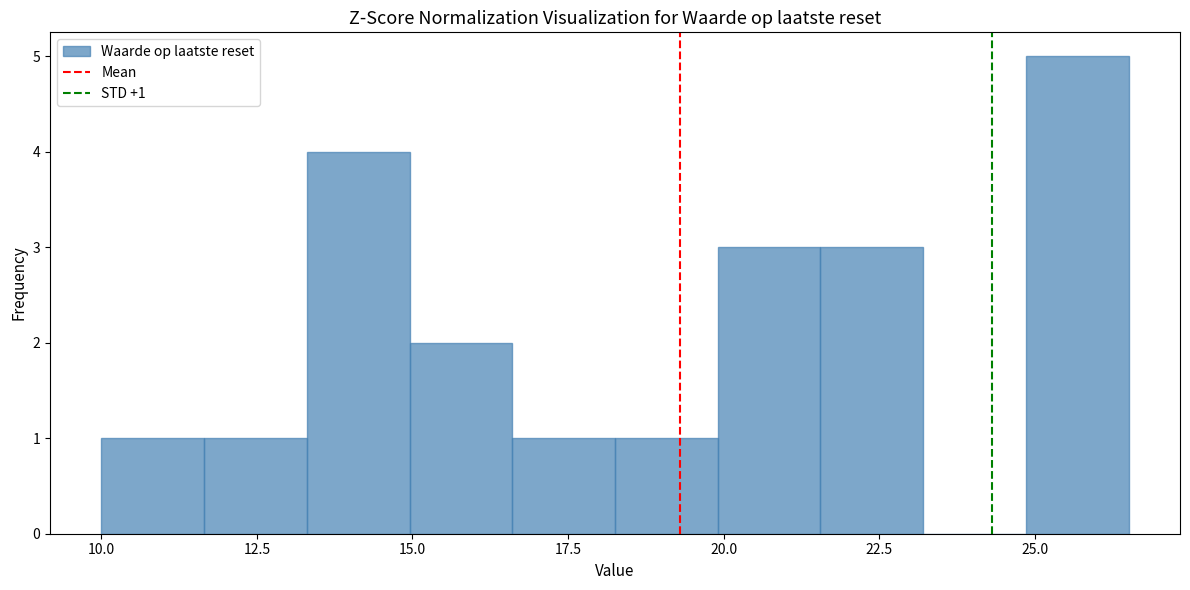

Read against the x-axis, roughly where is the centre of the tallest bar?

25.5